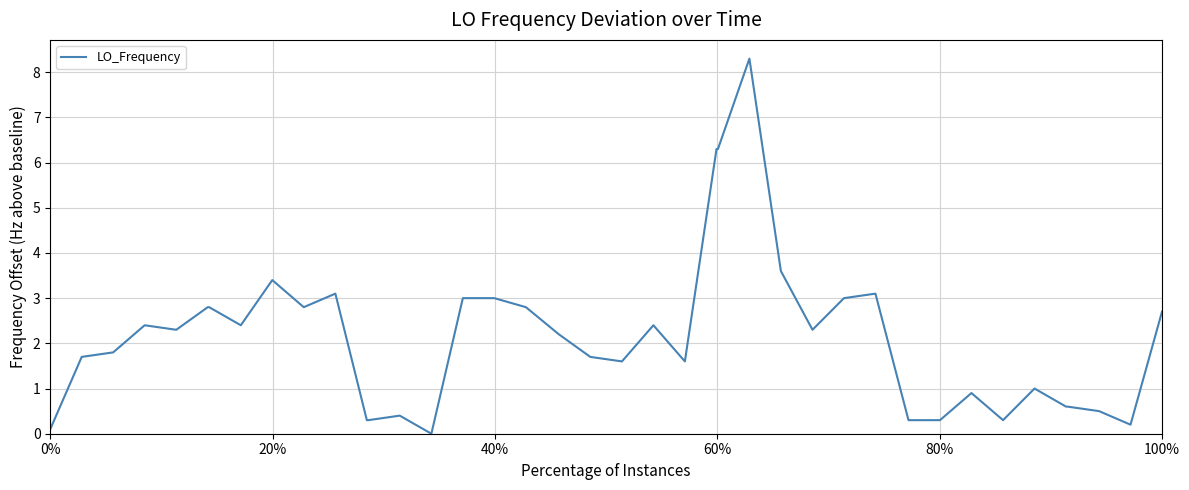

Reading right to left, transcribe all the data shown in this chart.

2.7	0.2	0.5	0.6	0.6	1.0	0.3	0.9	0.3	0.3	3.1	3.0	2.3	3.6	8.3	6.3	6.3	1.6	2.4	1.6	1.7	2.2	2.8	3.0	3.0	0.0	0.4	0.3	0.3	3.1	2.8	3.4	2.4	2.8	2.8	2.3	2.4	1.8	1.7	0.1